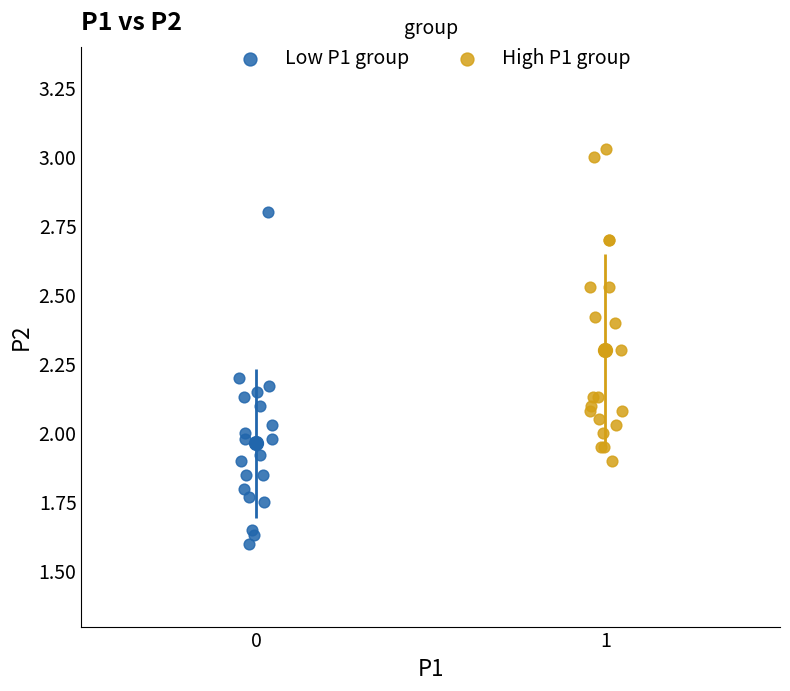

What are all the series names shown in the legend?

Low P1 group, High P1 group